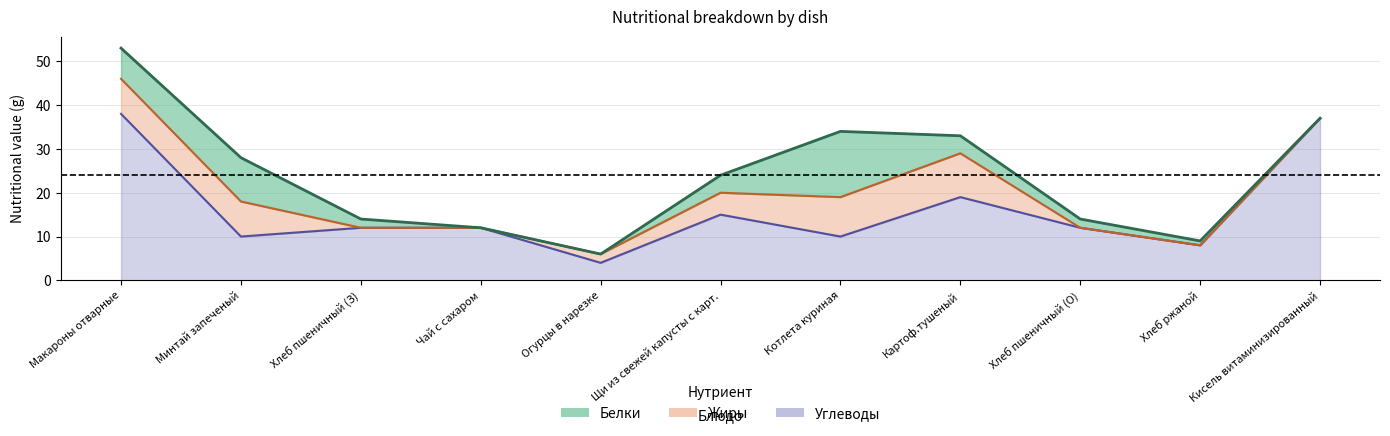

At Жиры, list the series in order from largest to smallest.

Белки, Углеводы, Жиры